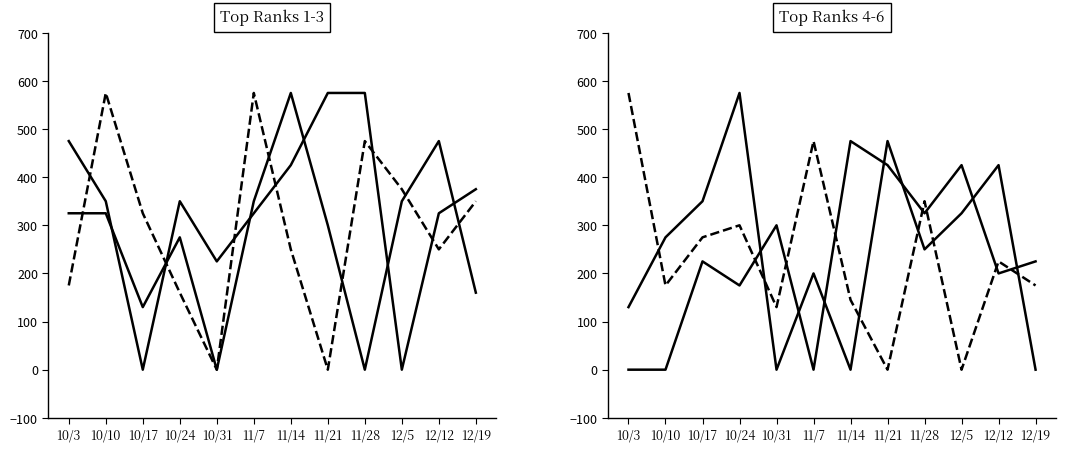

How many data points in Roe, Connie are less than 350?

5